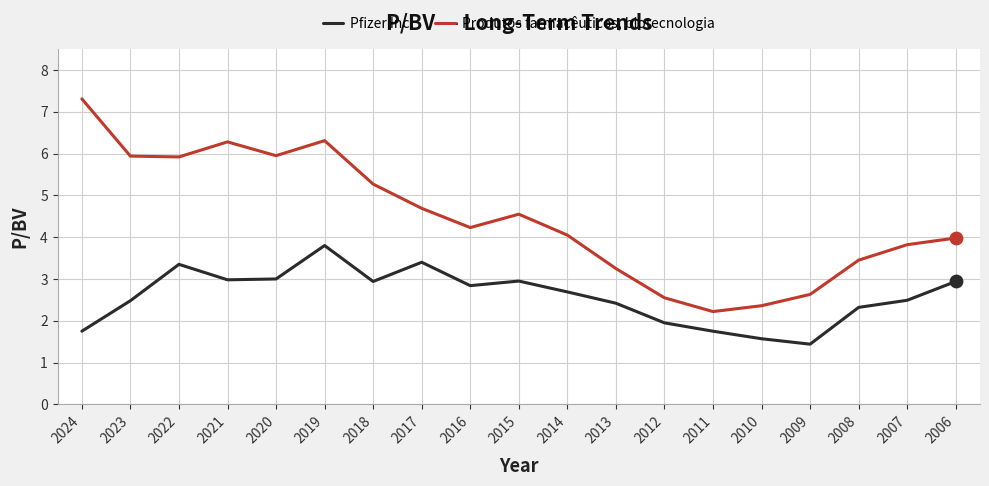

What is the spread (max minus min) of values at 2016?

1.4